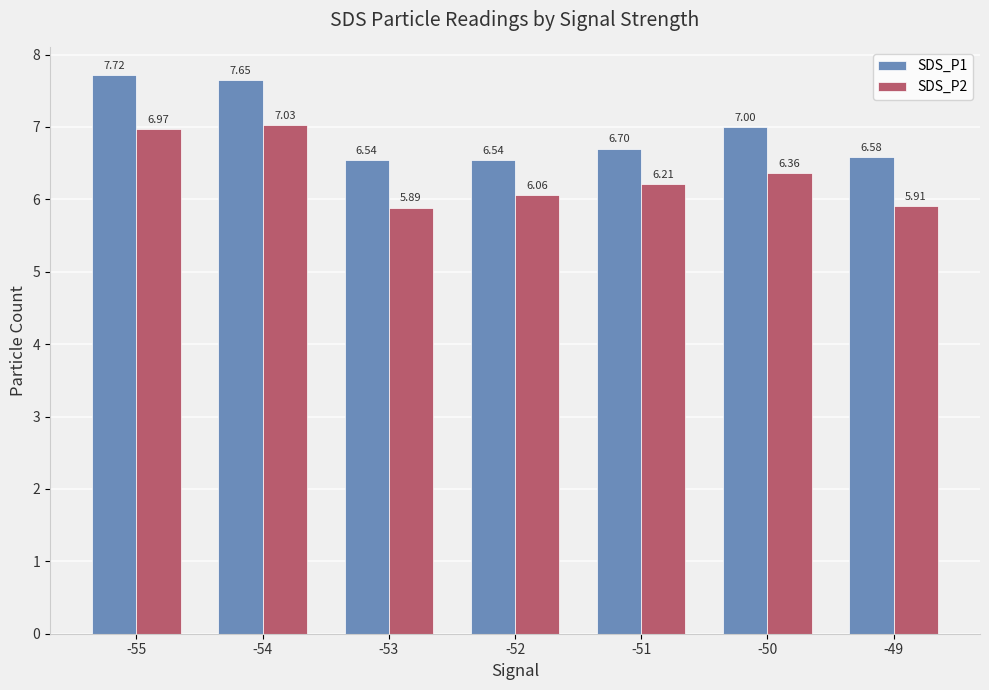

How many groups of bars are there?

7